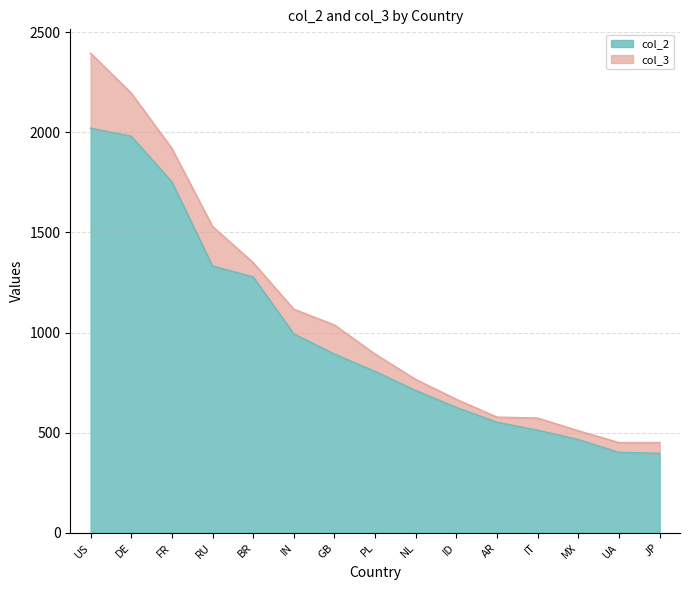

Rank the categories by value from lowest to highest.

JP, UA, MX, IT, AR, ID, NL, PL, GB, IN, BR, RU, FR, DE, US